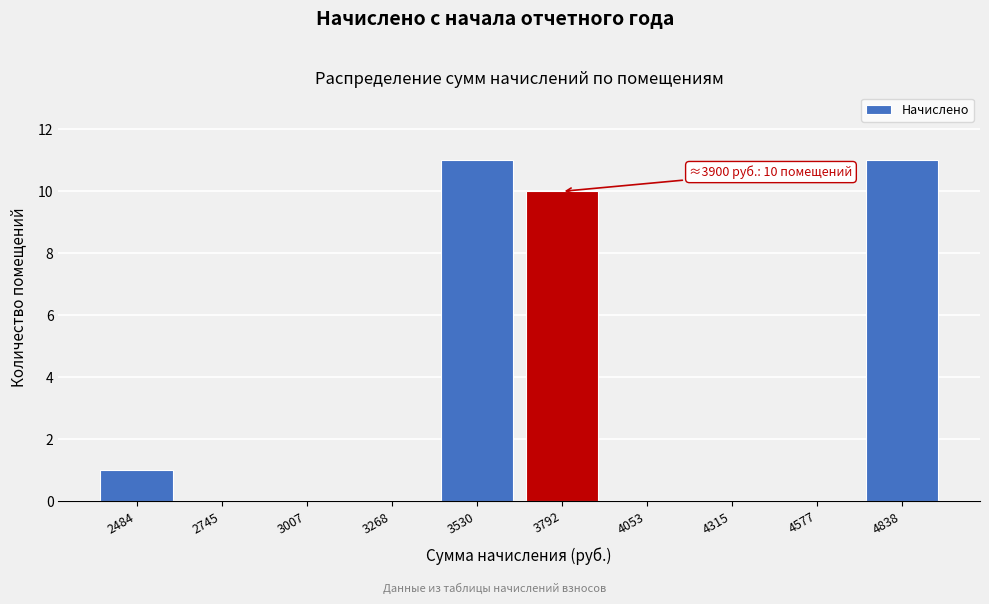

Reading left to right, what are all the values shown in this chart?

2484=1	2745=0	3007=0	3268=0	3530=11	3792=10	4053=0	4315=0	4577=0	4838=11